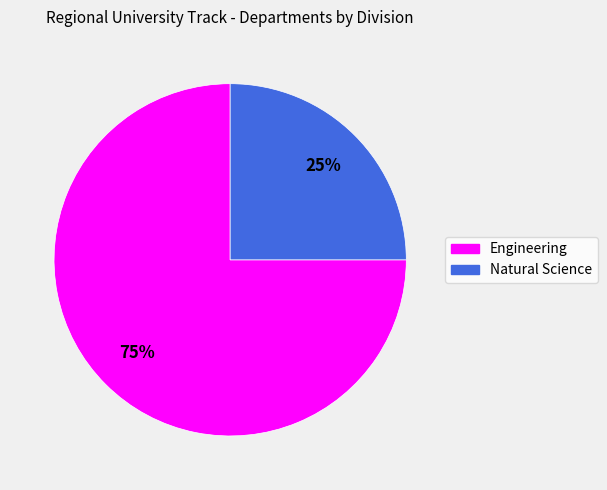

To the nearest percent, what is the average slice percentage?

50%